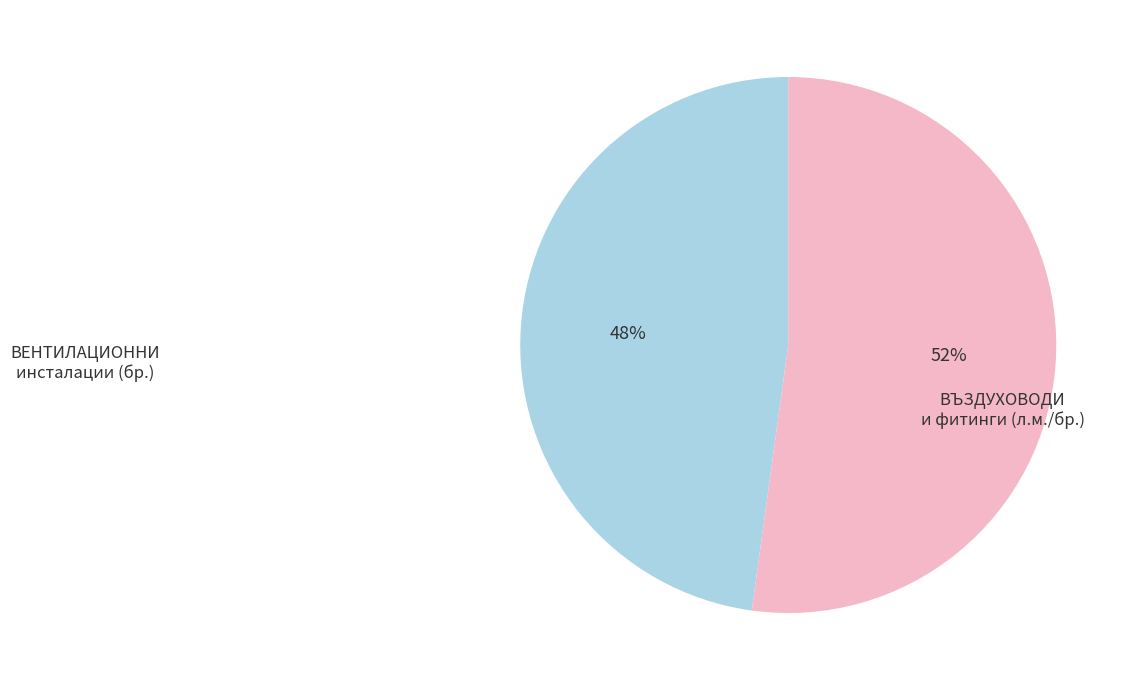

How many slices are in this pie chart?

2